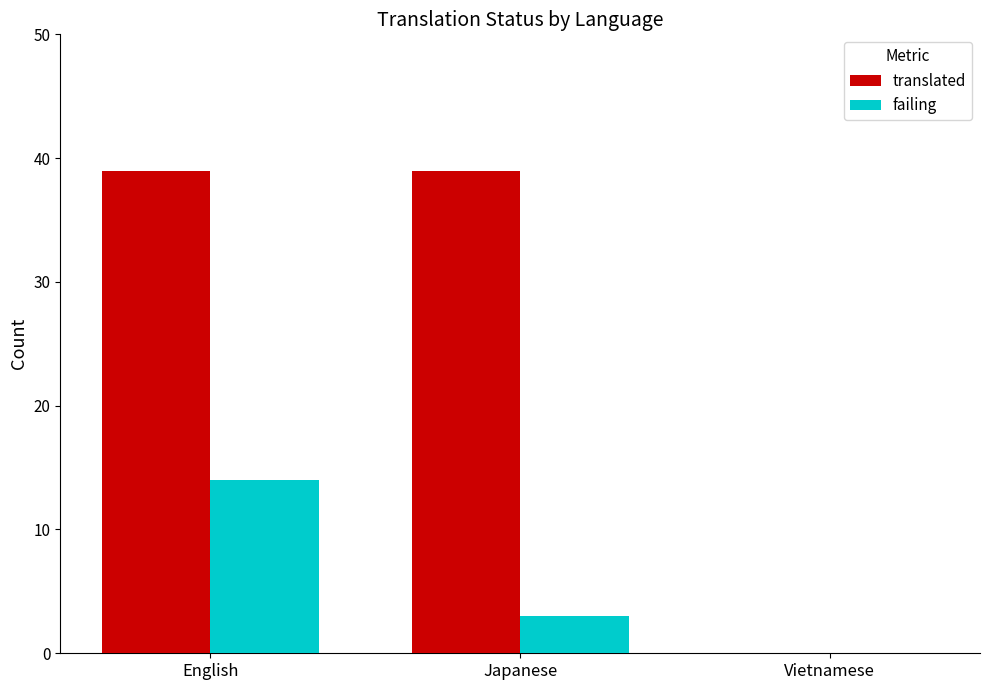

How many data points does each series have?

3